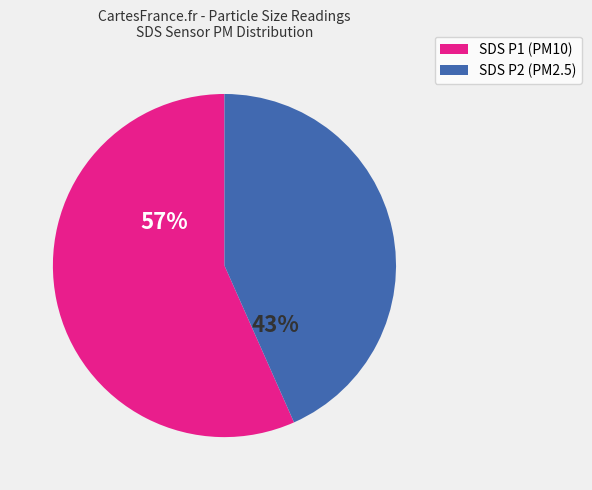

To the nearest percent, what is the average slice percentage?

50%